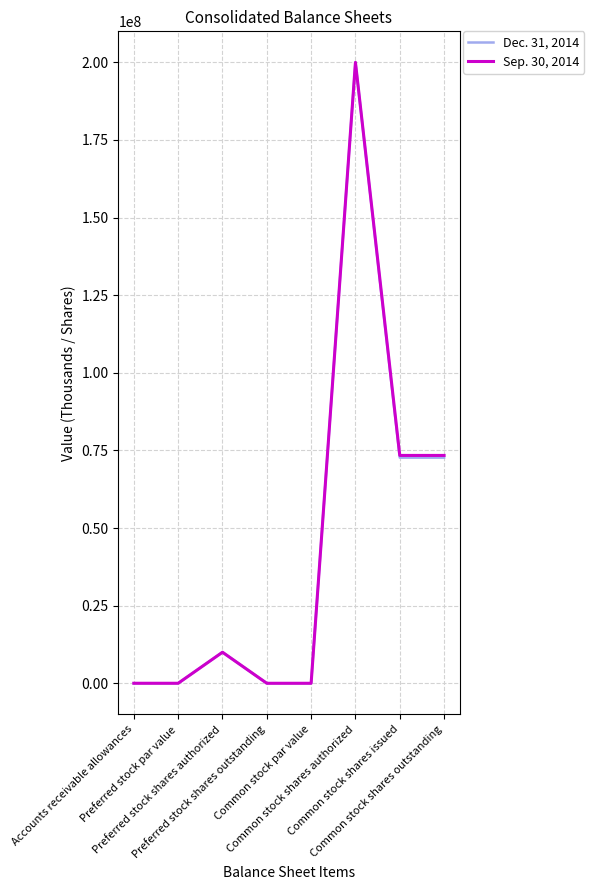

What is the greatest value displayed?

200000000